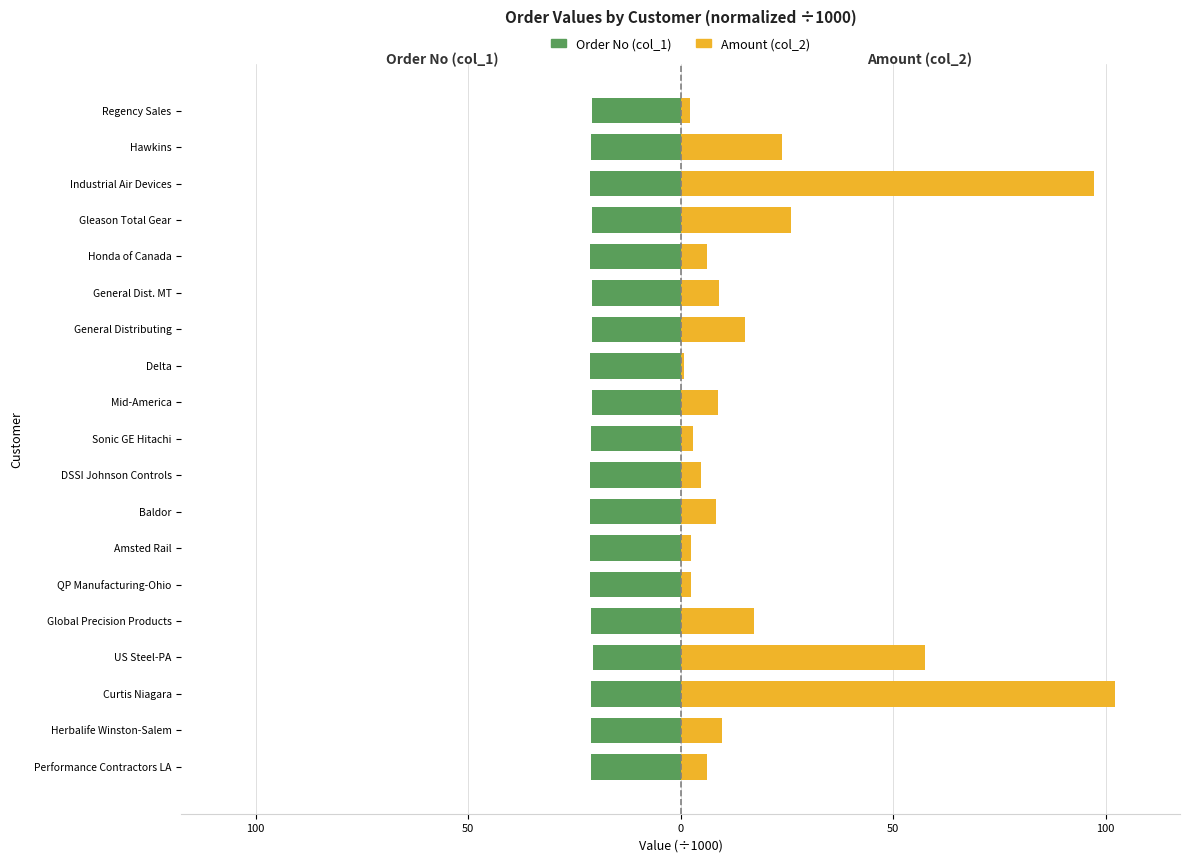

Is it true that Amount (÷1000) equals 98.5 at US Steel-PA?

False